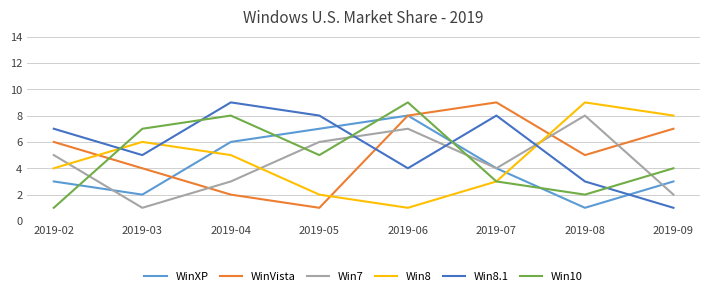

What is the maximum value for WinXP?

8